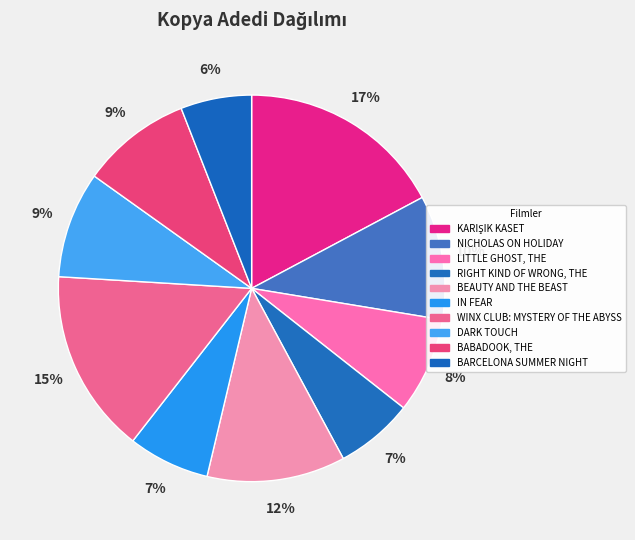

Rank the categories by value from highest to lowest.

KARIŞIK KASET, WINX CLUB: MYSTERY OF THE ABYSS, BEAUTY AND THE BEAST, NICHOLAS ON HOLIDAY, BABADOOK, THE, DARK TOUCH, LITTLE GHOST, THE, IN FEAR, RIGHT KIND OF WRONG, THE, BARCELONA SUMMER NIGHT